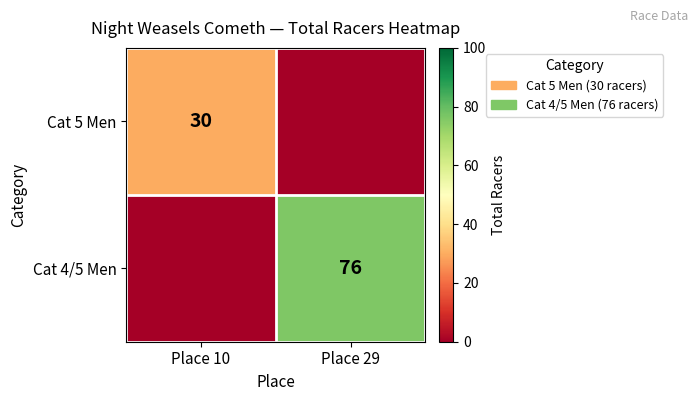

The Cat 4/5 Men series shows 76 at Place 29. True or false?

True